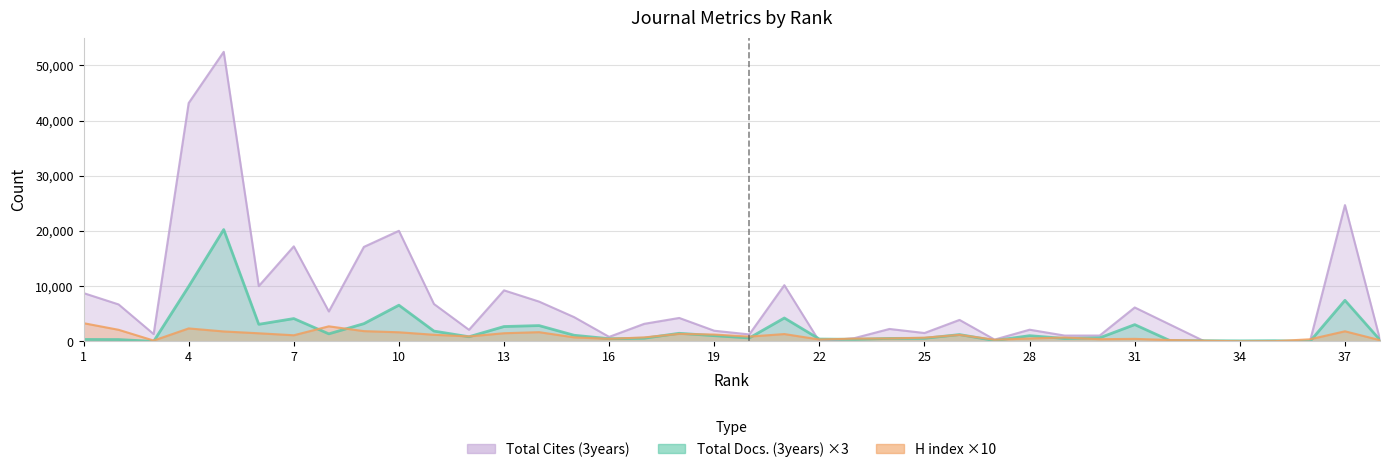

At which category is the sum across all series the highest?

5